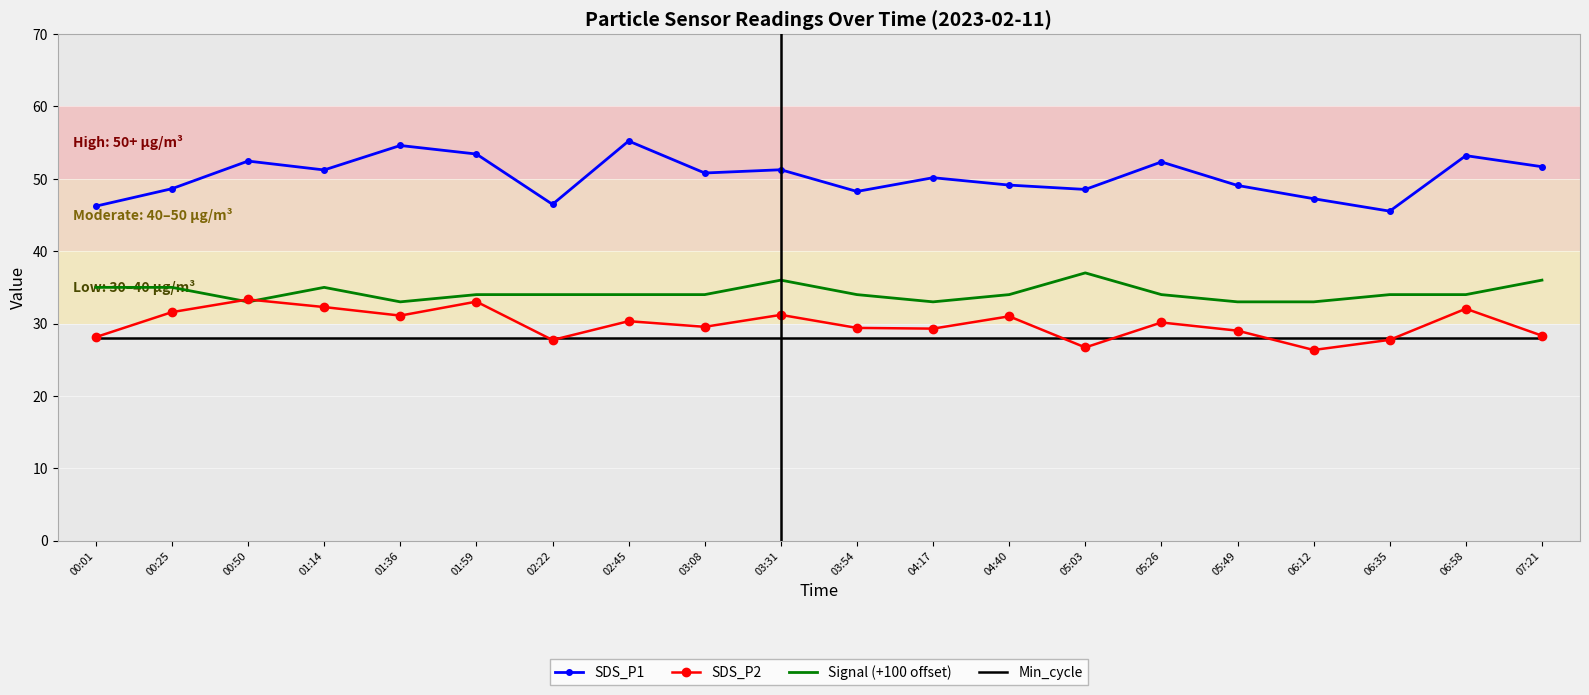

What is the sum of all Min_cycle values?

560.0